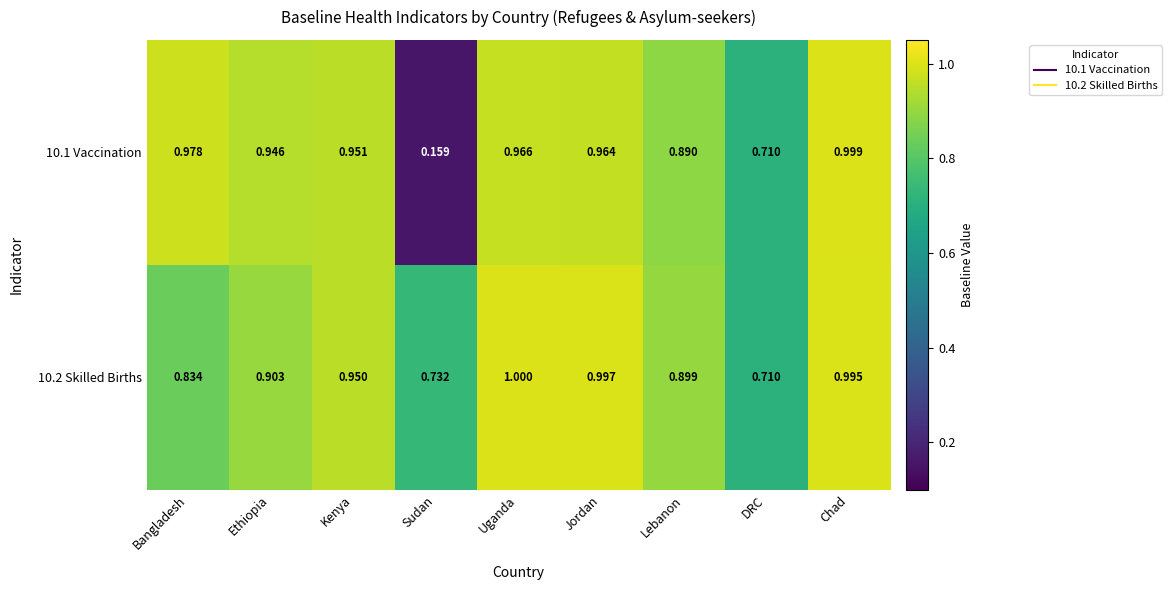

Which series has the largest range (max minus min)?

10.1 Vaccination